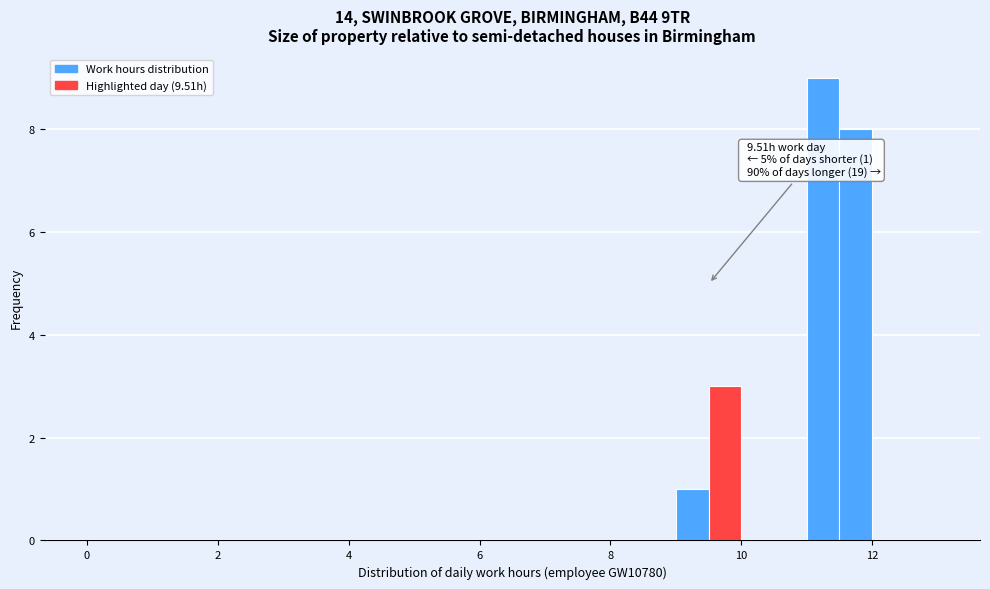

Around what value on the x-axis is the tallest bar? Give the approximate position of its centre, as read against the axis.

11.2